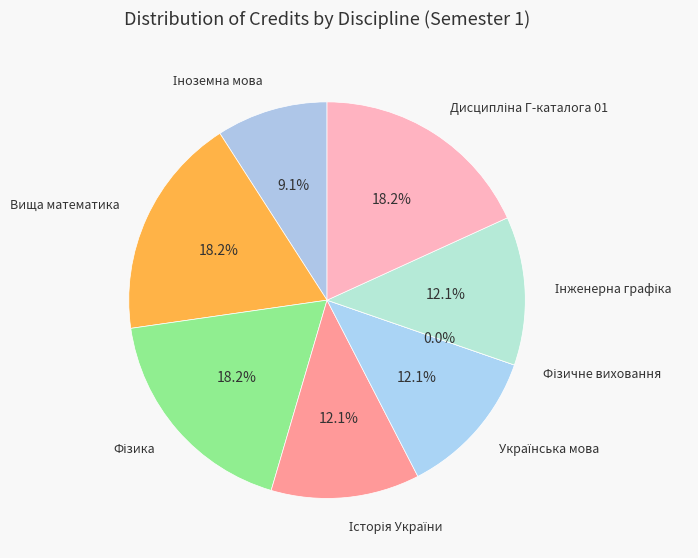

To the nearest percent, what portion does Історія України represent?

12%